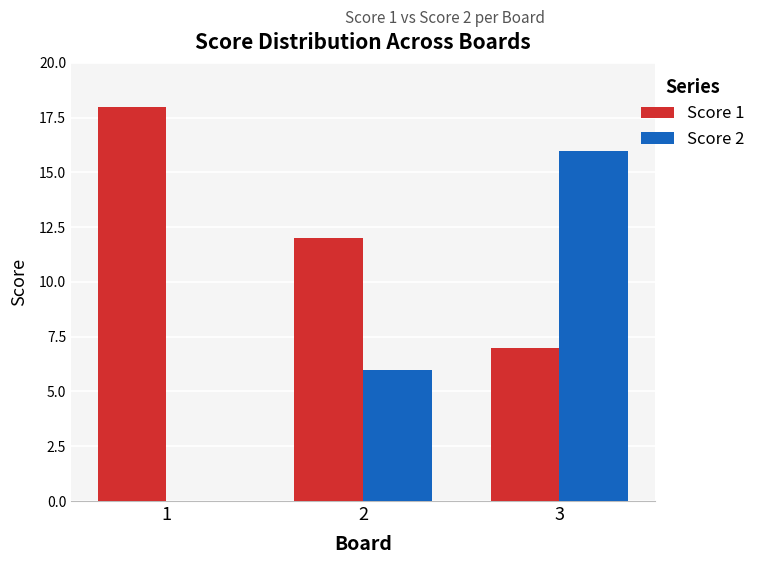

At which category is the sum across all series the highest?

3